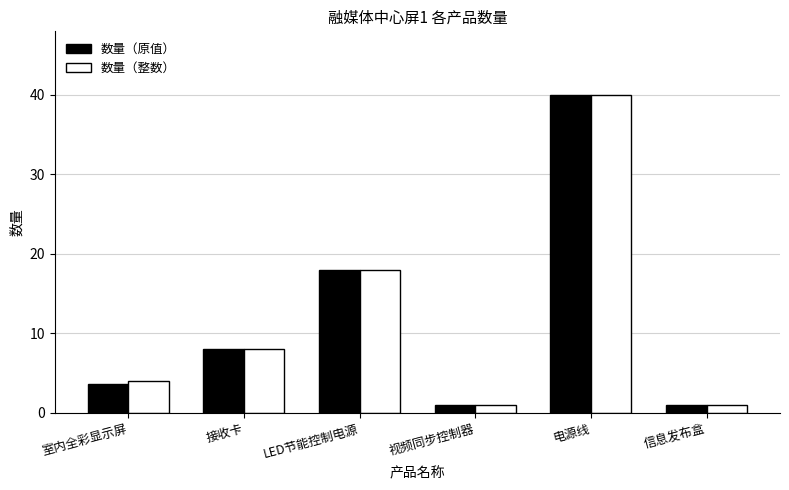

How many values in the 数量（整数） series are below 8?

3